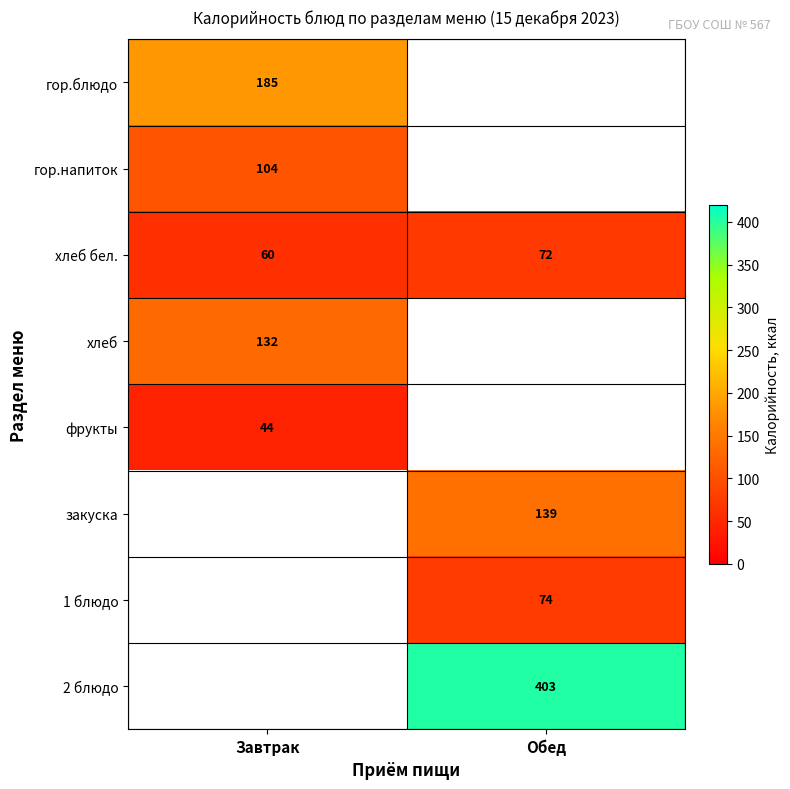

Read the хлеб бел. value at Завтрак, to the nearest 5.

60